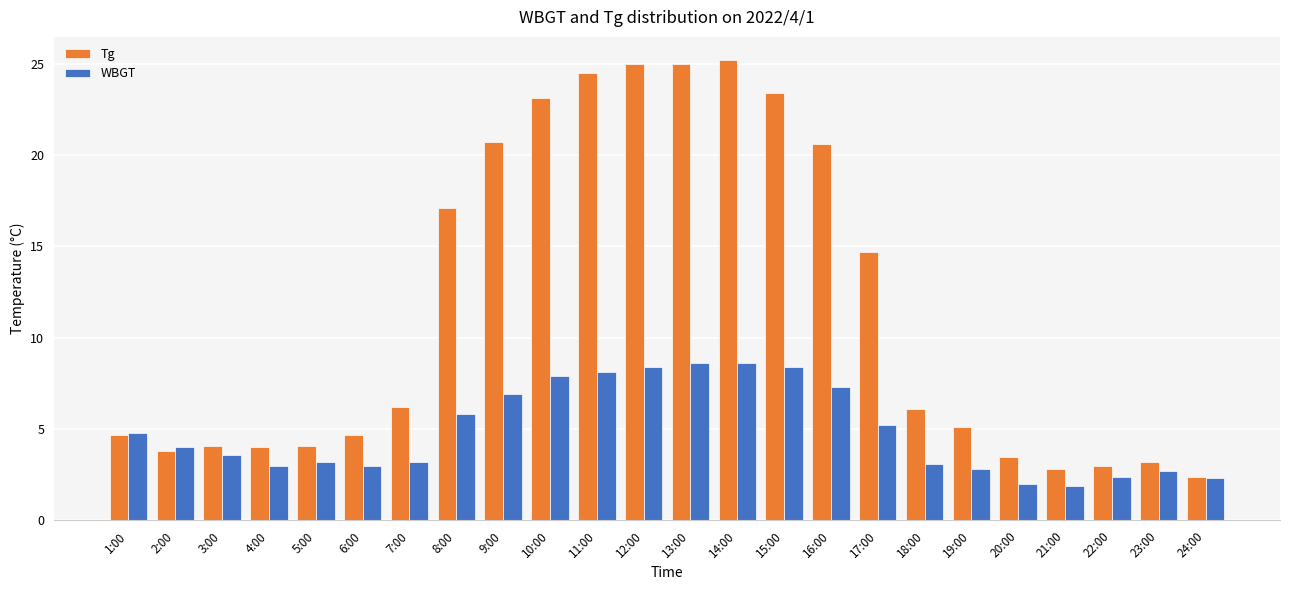

Is the value of WBGT at 18:00 greater than the value of Tg at 1:00?

No